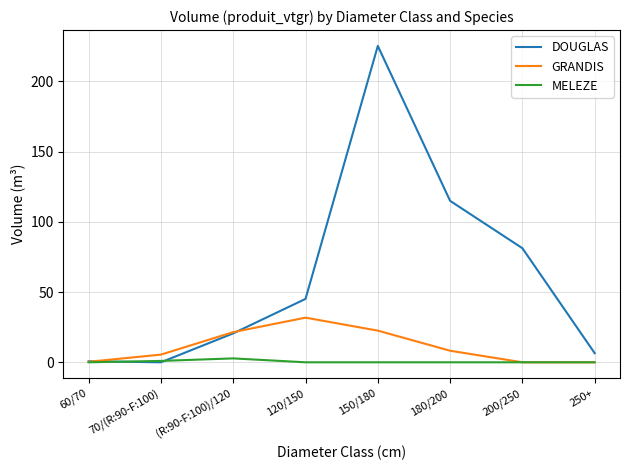

What is the sum of all GRANDIS values?

89.8